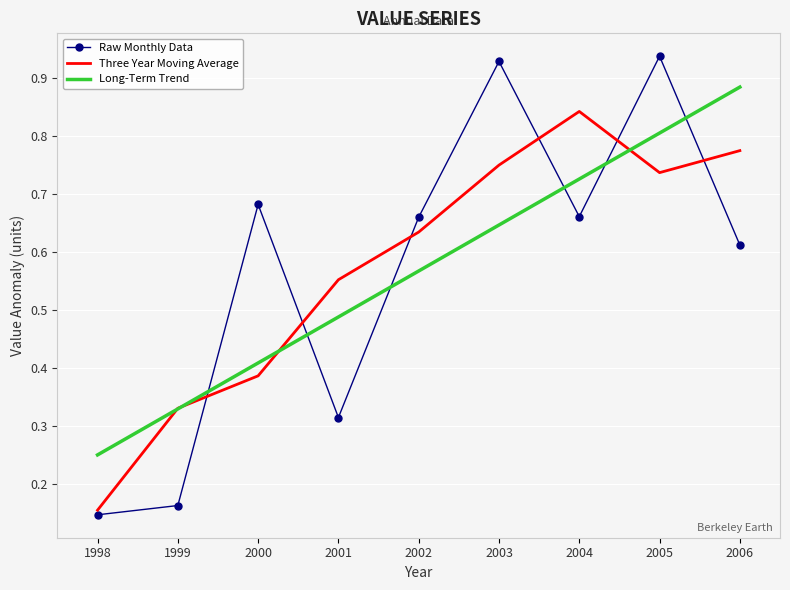

Which category has the highest value in the Three Year Moving Average series?

2004